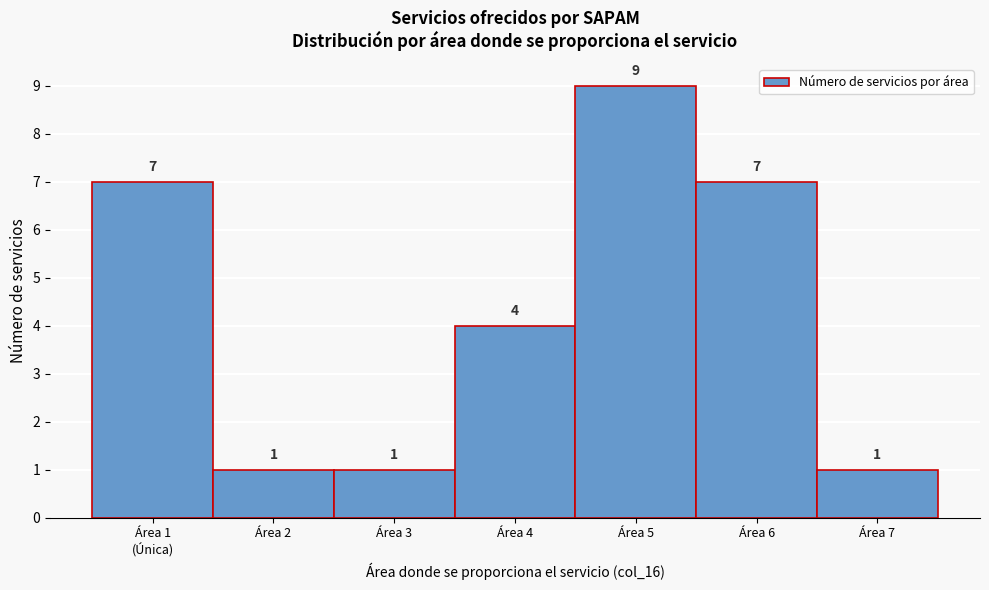

Reading right to left, list all the values displayed in this chart.

1	7	9	4	1	1	7